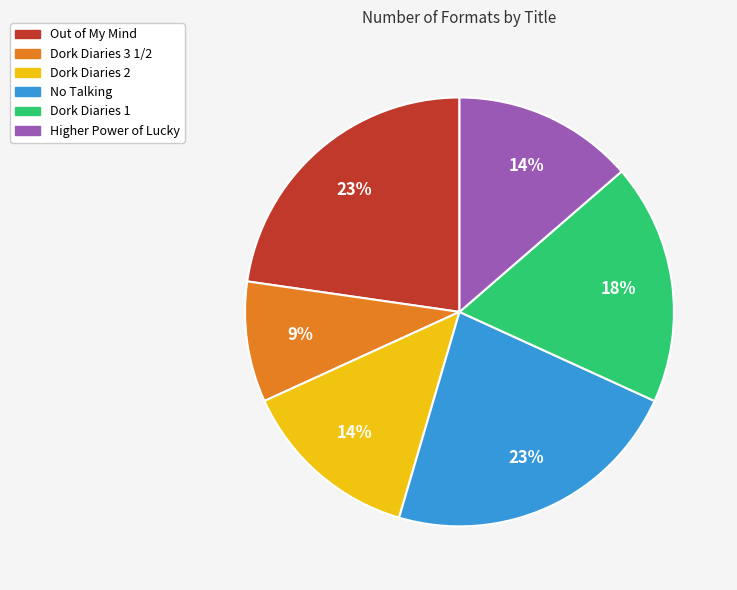

Is it true that Out of My Mind is 35% of the pie?

False